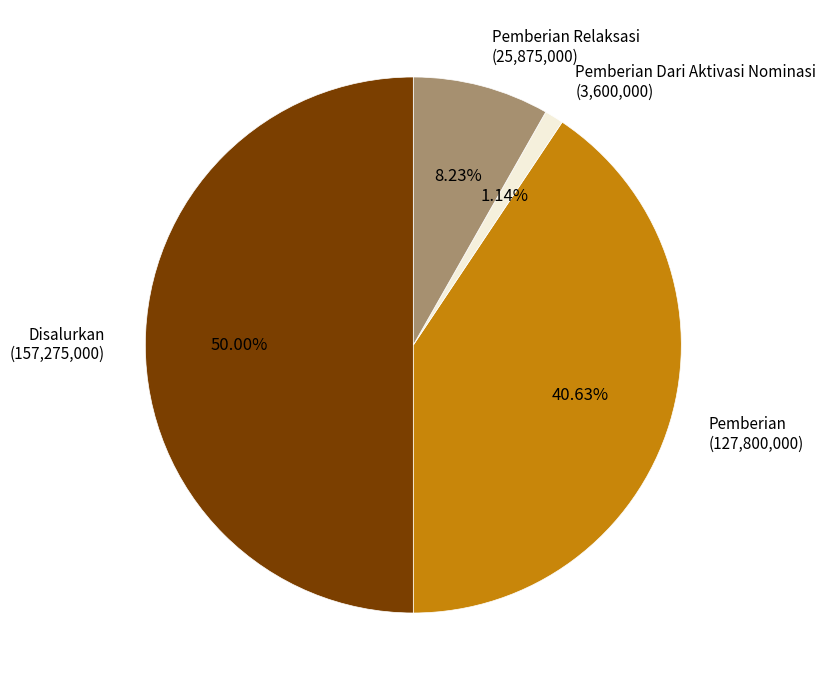

How many slices are in this pie chart?

4